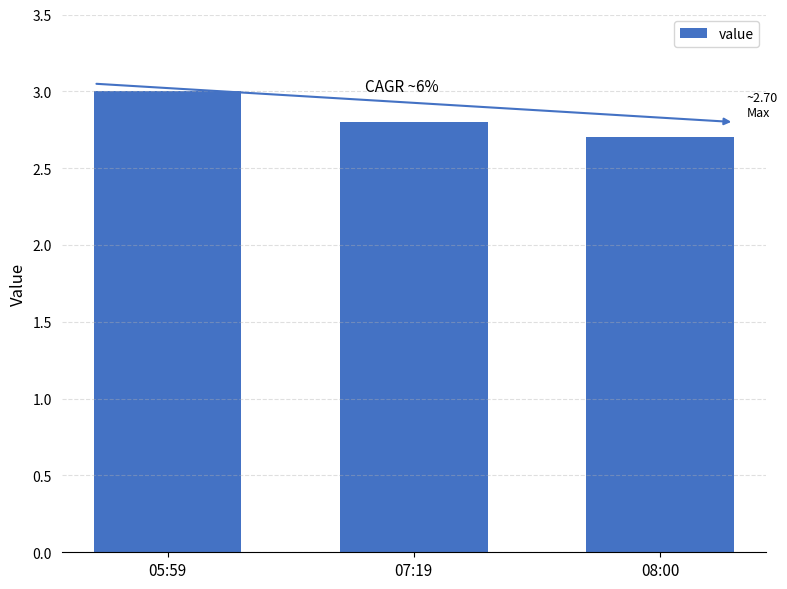

What is the approximate value at 05:59?

3.0